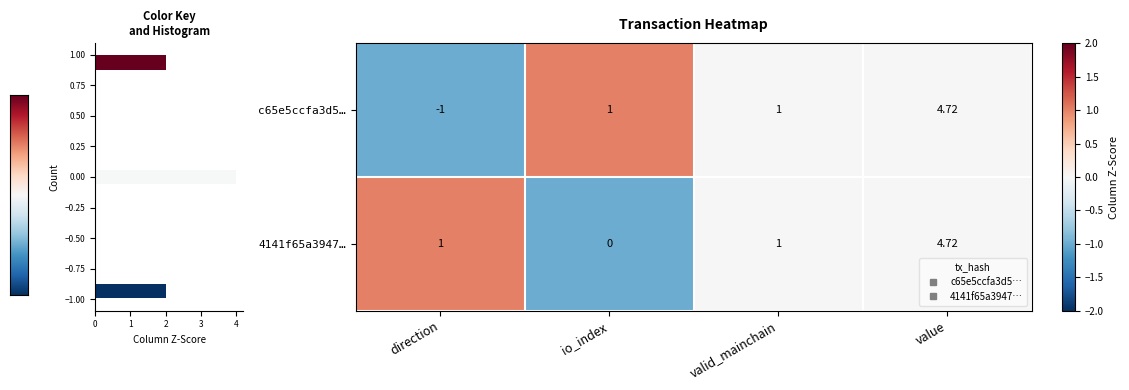

What is the maximum value for 4141f65a3947…?

1